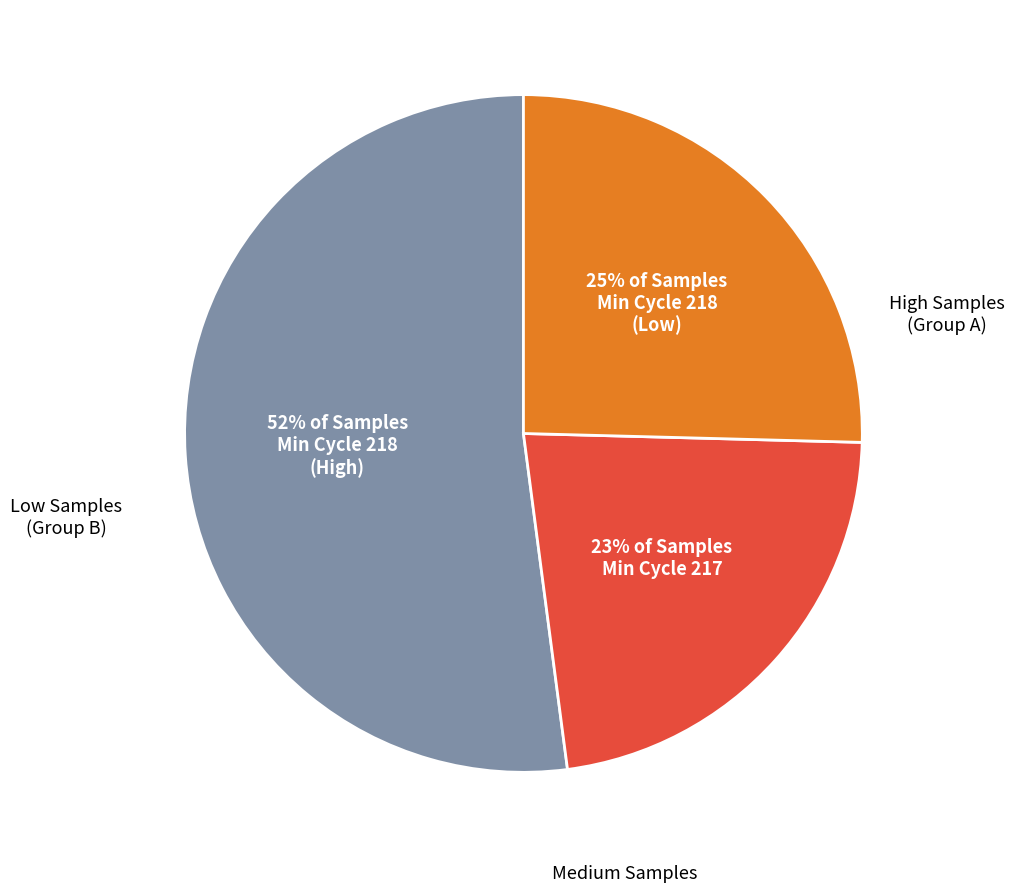

Is there any slice that represents more than half of the pie?

Yes